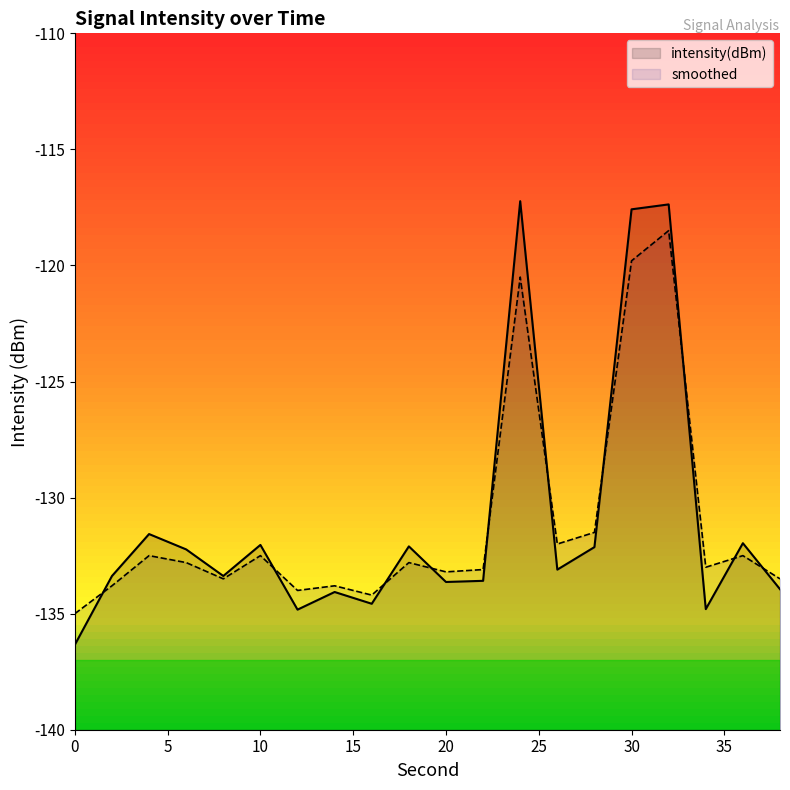

List the series in order of their peak value, lowest first.

smoothed, intensity(dBm)